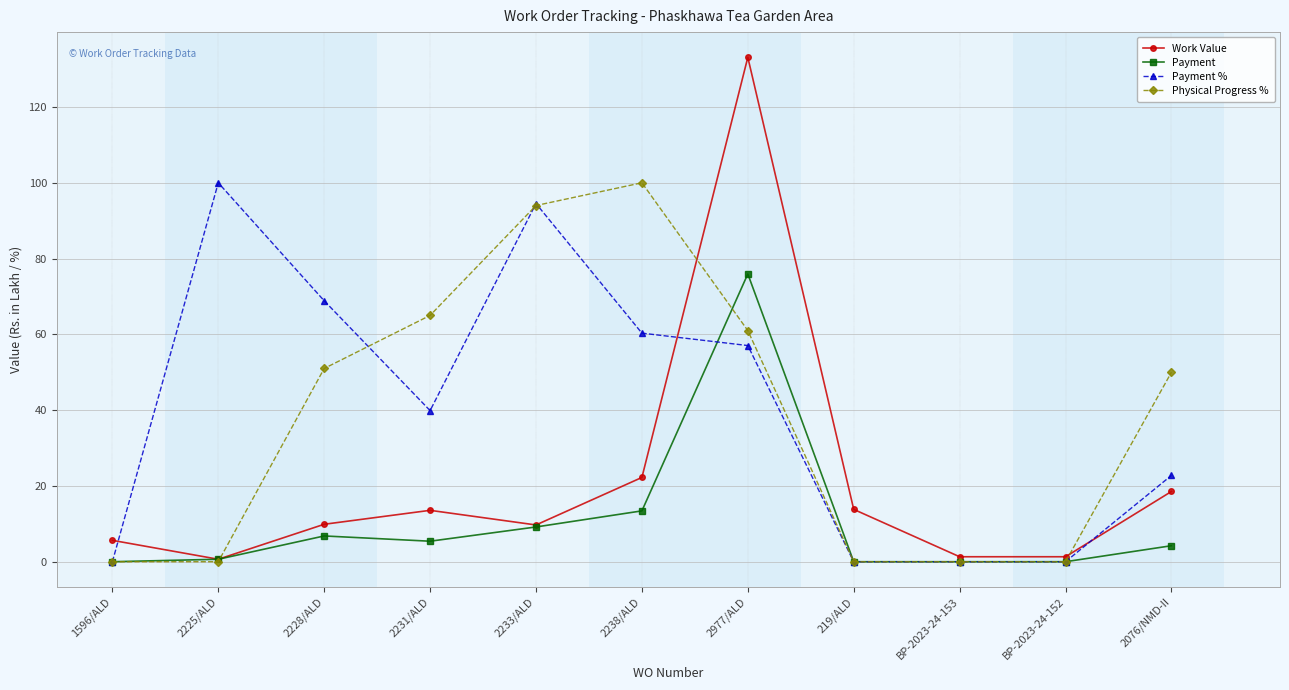

At which category is the sum across all series the highest?

2977/ALD